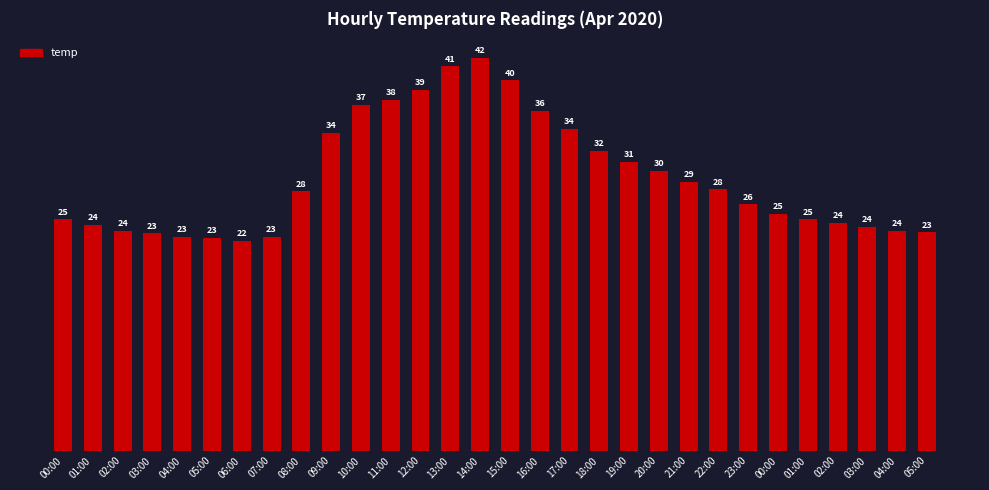

How many bars are there in total?

30